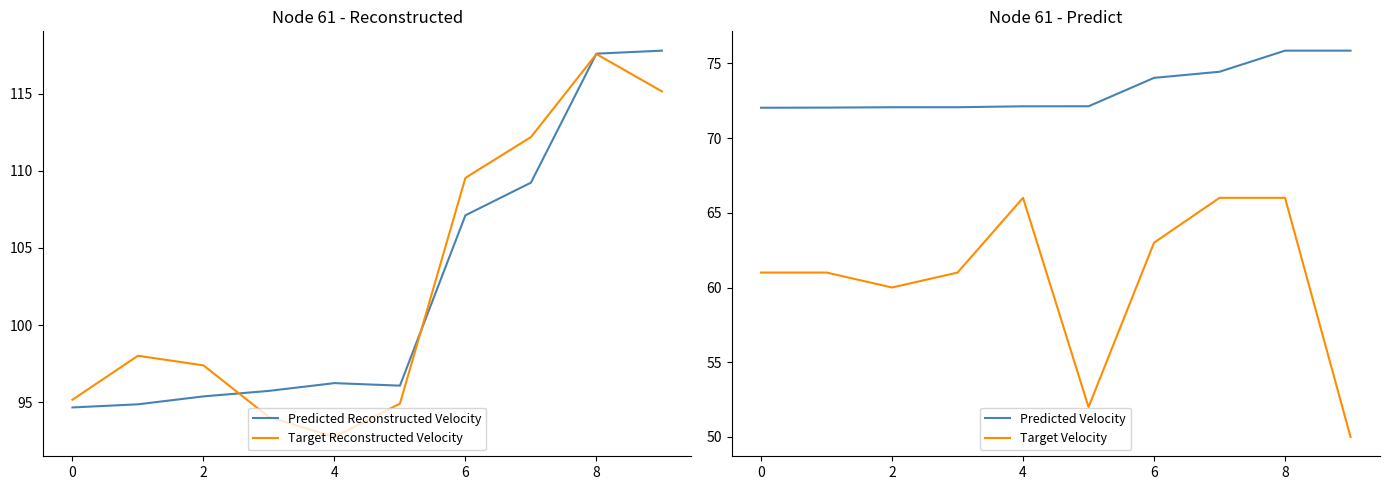

What is the maximum value shown in the chart?

117.8